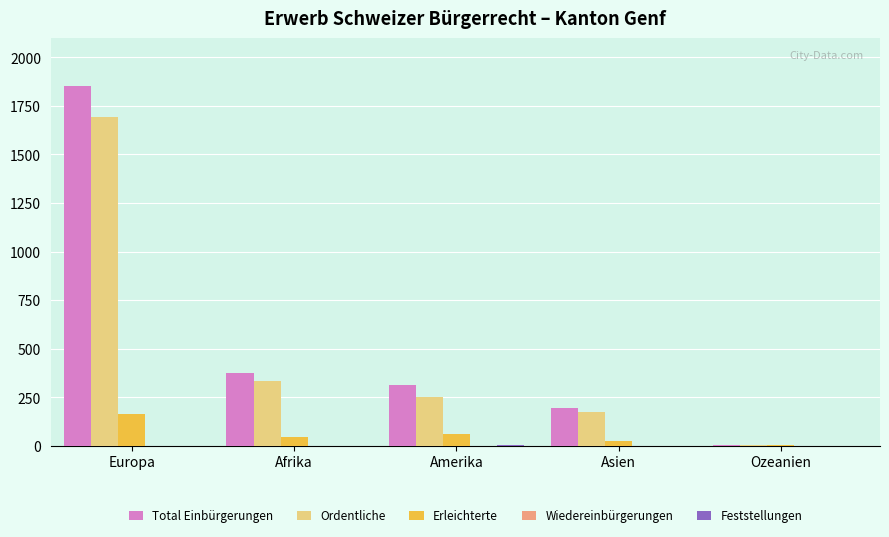

How many categories are shown in the chart?

5